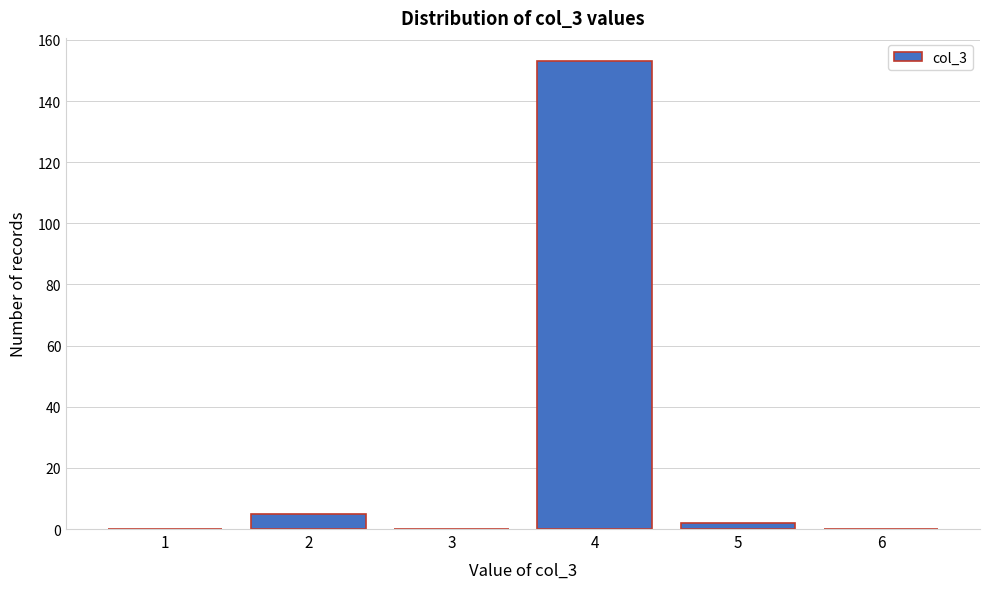

Which range on the x-axis has the tallest bar?

3.5 to 4.5